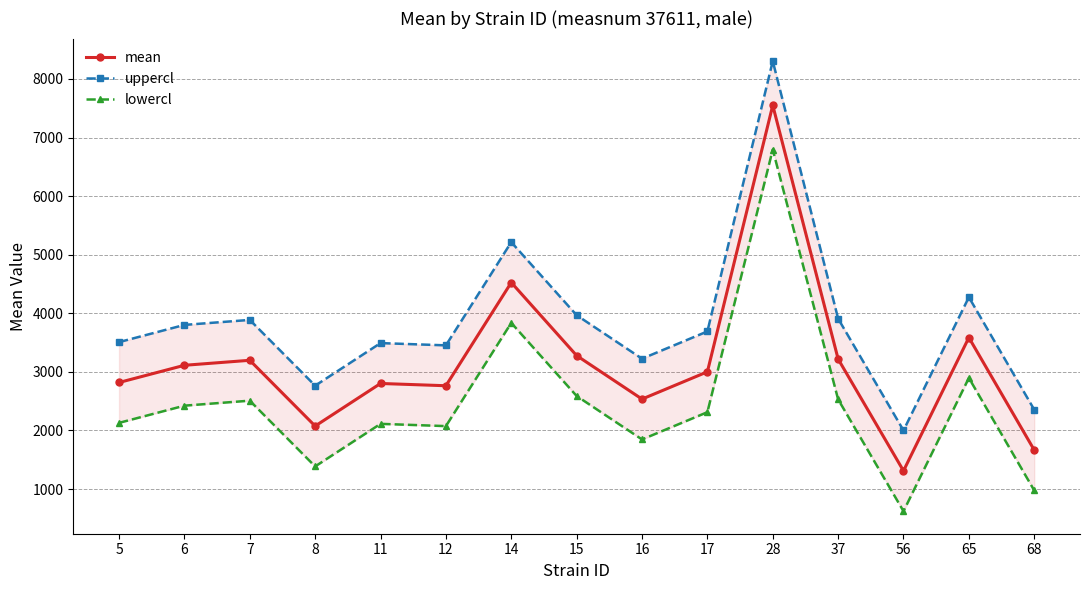

What is the difference between the highest and lowest values at 12?

1378.6